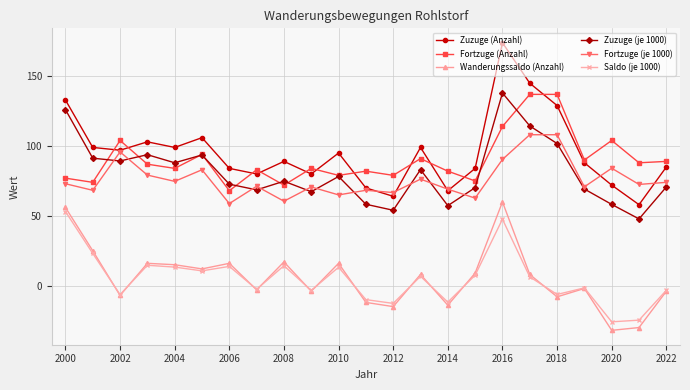

True or false: Zuzuge (je 1000) has more than 1 points higher than both neighbors.

True